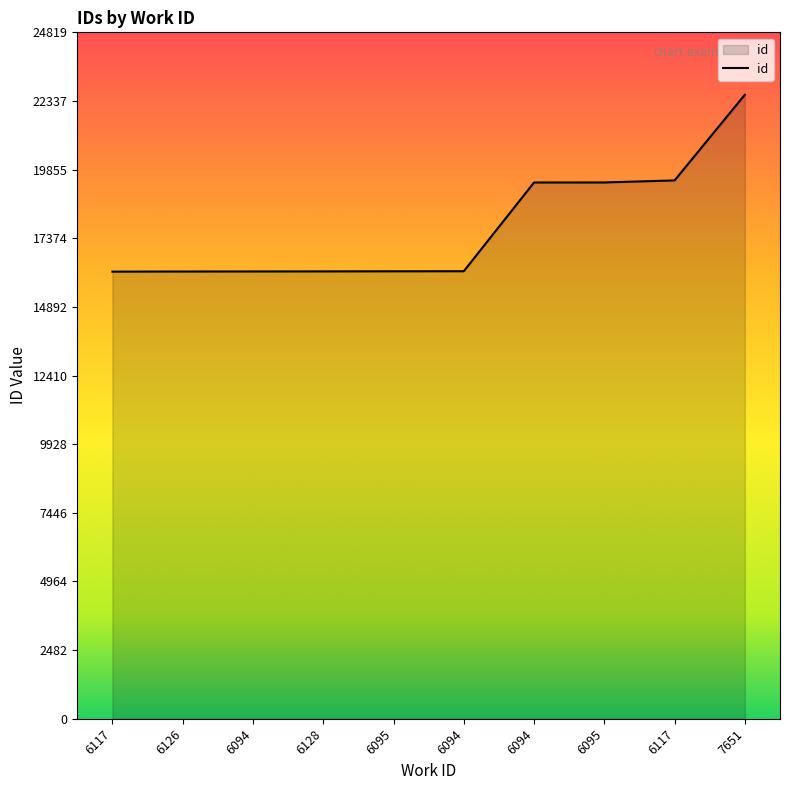

What is the smallest value displayed?

16166